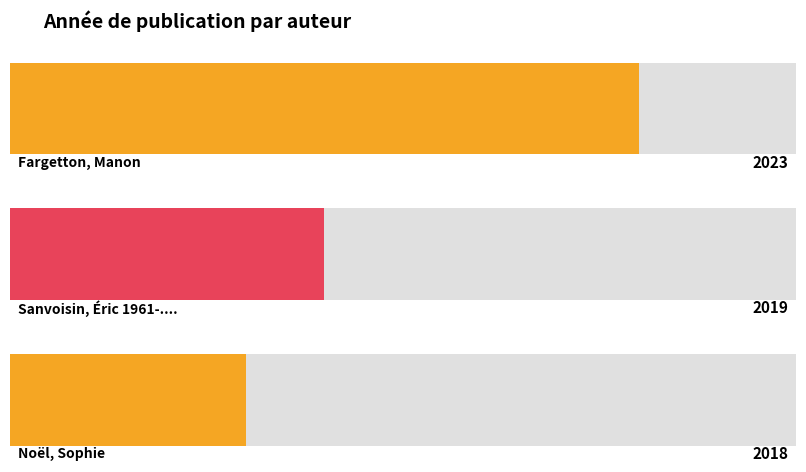

At which label is the value closest to 2020?

Sanvoisin, Éric 1961-....